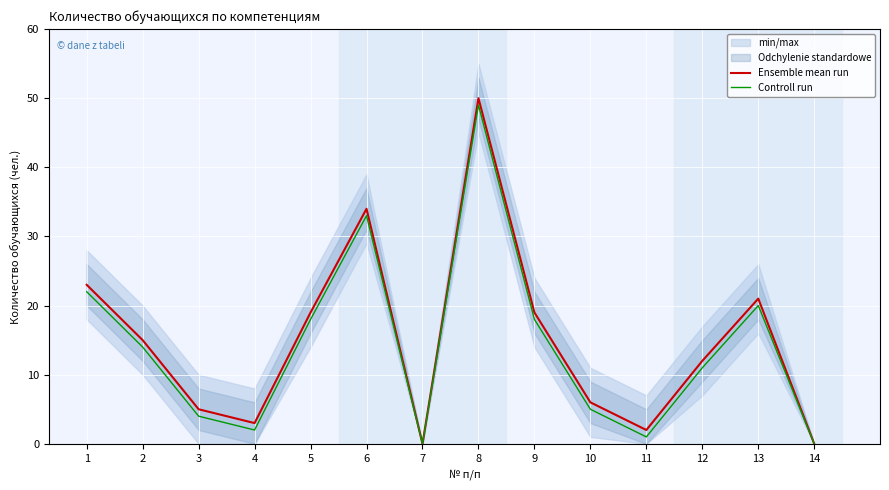

List the series in order of their peak value, highest first.

Ensemble mean run, Controll run